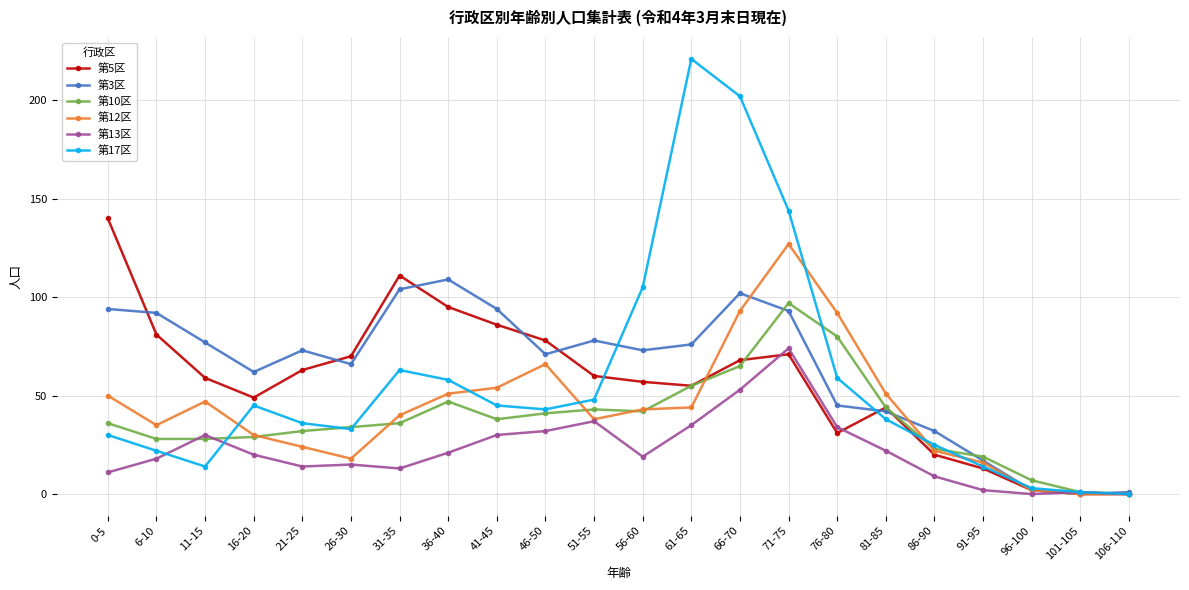

What is the difference between the highest and lowest values at 56-60?

86